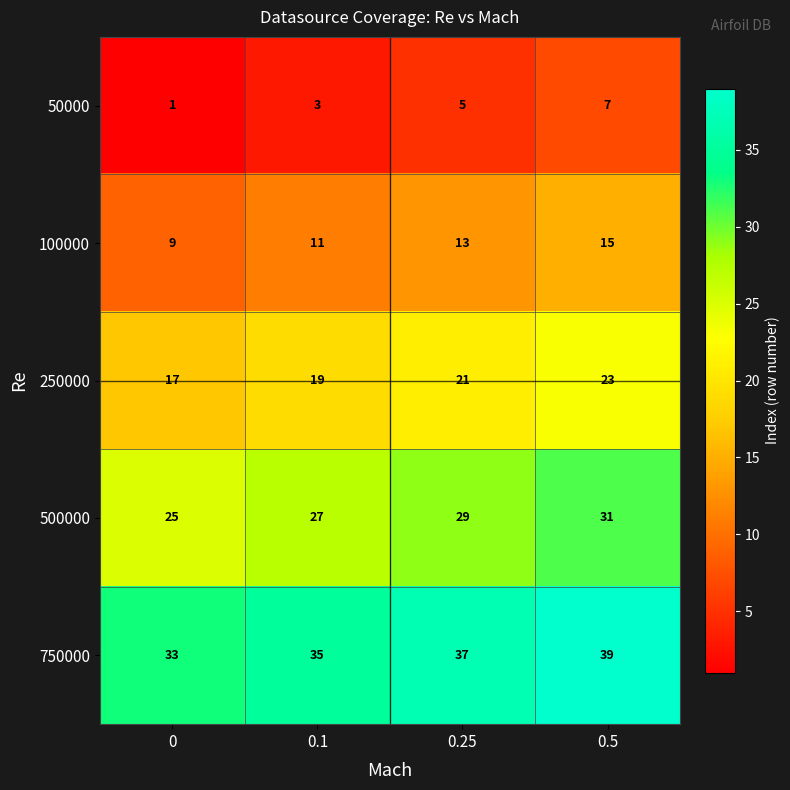

Rank the series by their average value, from highest to lowest.

750000, 500000, 250000, 100000, 50000